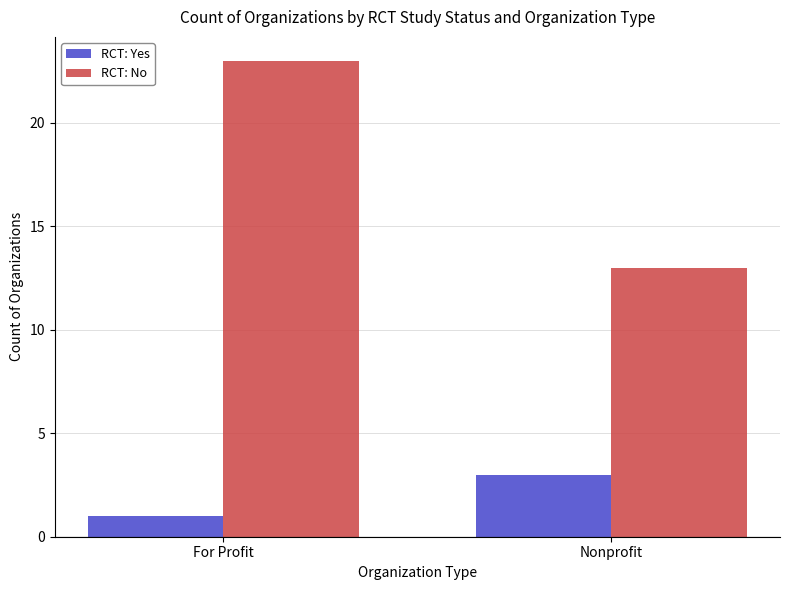

Which series has the largest total across all categories?

RCT: No